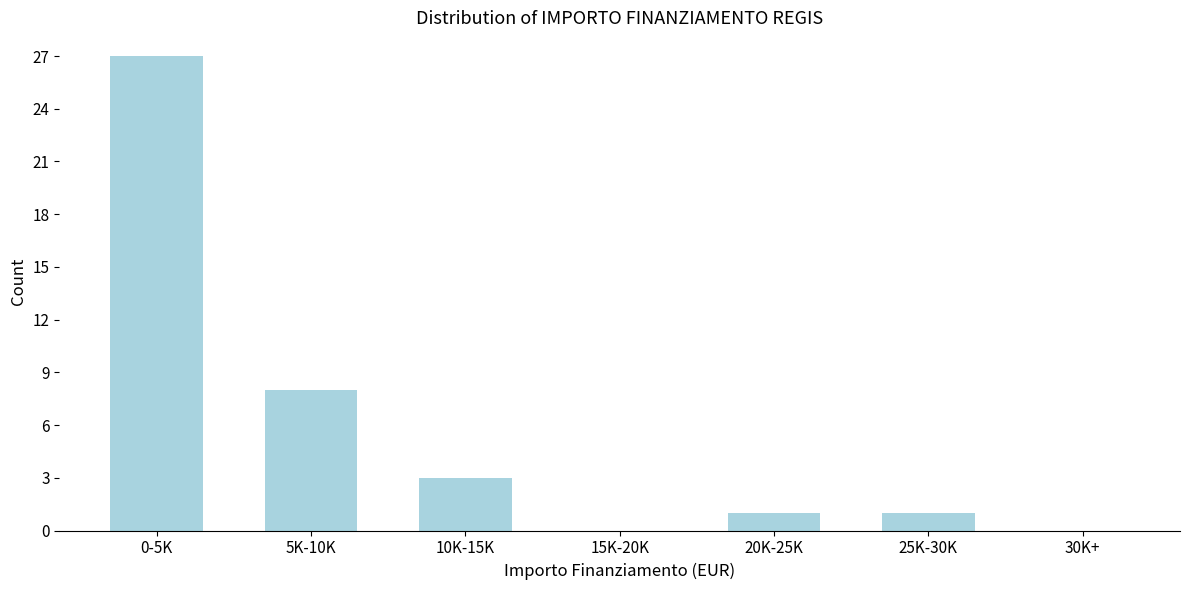

Reading right to left, what are all the values shown in this chart?

30K+=0	25K-30K=1	20K-25K=1	15K-20K=0	10K-15K=3	5K-10K=8	0-5K=27